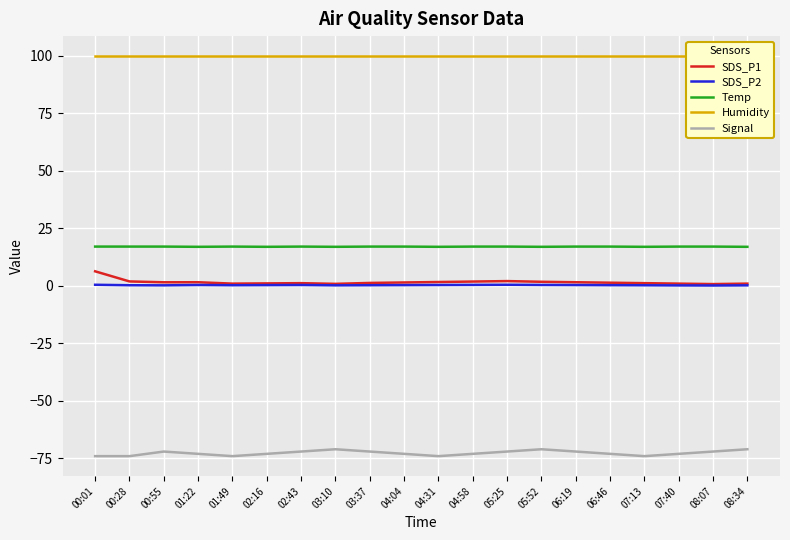

Which series has the largest total across all categories?

Humidity